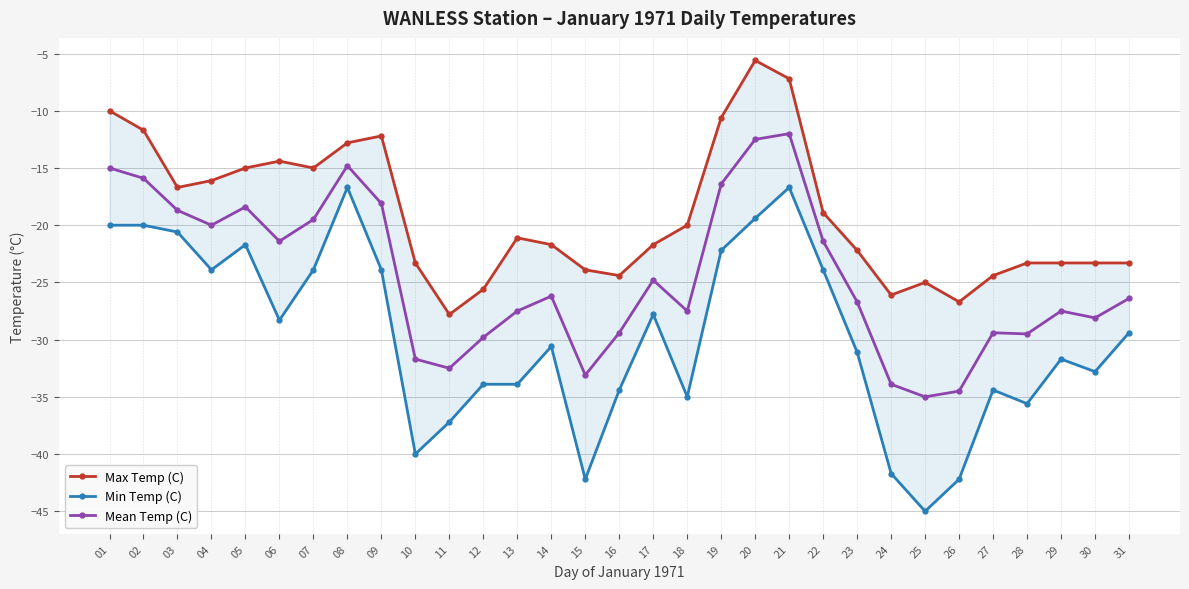

What is the difference between the maximum and minimum values in the Min Temp (C) series?

28.3